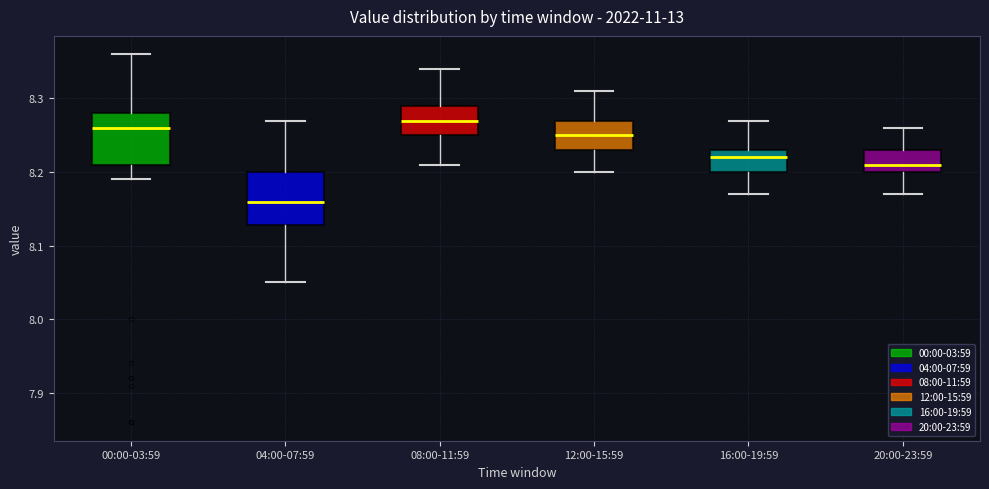

Reading left to right, transcribe this box plot: for each box, give where its median line is, the range the box spans, and where its two whiskers end, as read against the y-axis. The values are not printed on the chart, so give them approximately, as read against the axis.

00:00-03:59: median 8.26, box 8.21 to 8.28, whiskers 8.19 to 8.36
04:00-07:59: median 8.16, box 8.13 to 8.20, whiskers 8.05 to 8.27
08:00-11:59: median 8.27, box 8.25 to 8.29, whiskers 8.21 to 8.34
12:00-15:59: median 8.25, box 8.23 to 8.27, whiskers 8.20 to 8.31
16:00-19:59: median 8.22, box 8.20 to 8.23, whiskers 8.17 to 8.27
20:00-23:59: median 8.21, box 8.20 to 8.23, whiskers 8.17 to 8.26